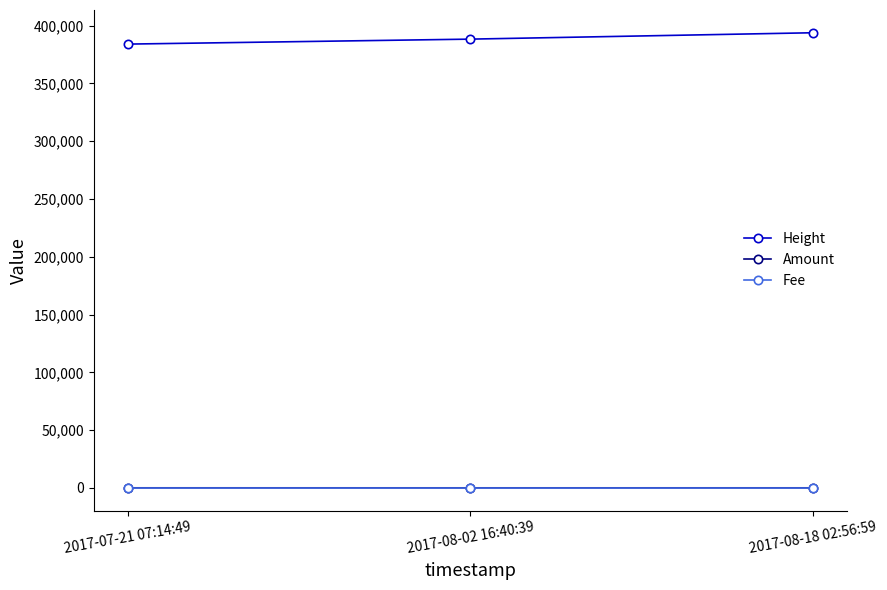

Does the chart display data point markers on the line(s)?

Yes